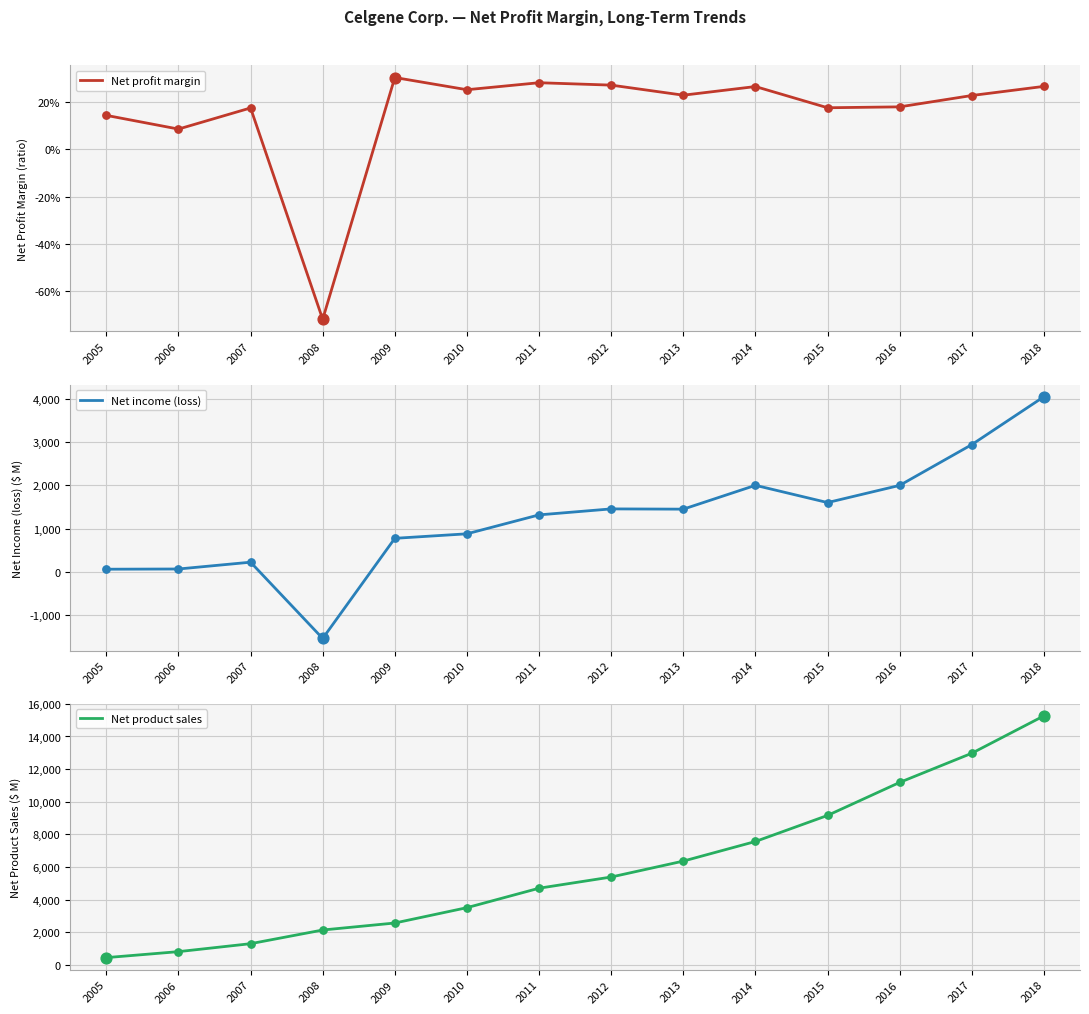

Which series has the largest total across all categories?

Net product sales